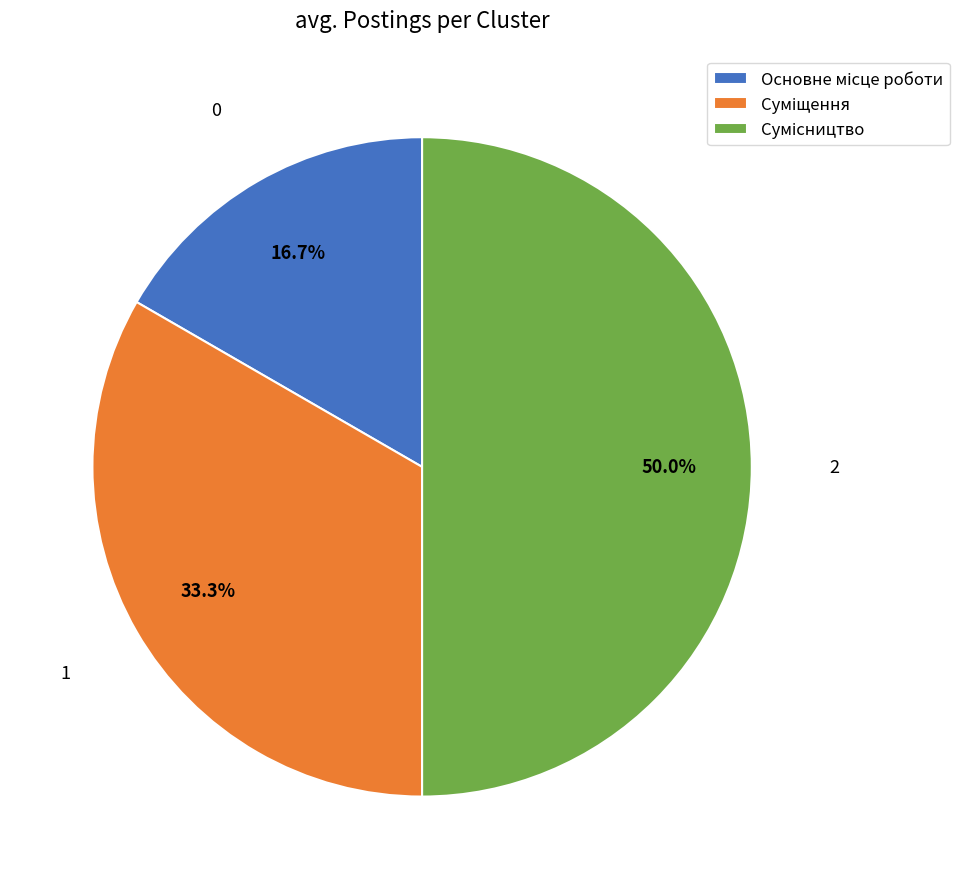

Which has a higher value, Сумісництво or Суміщення?

Сумісництво